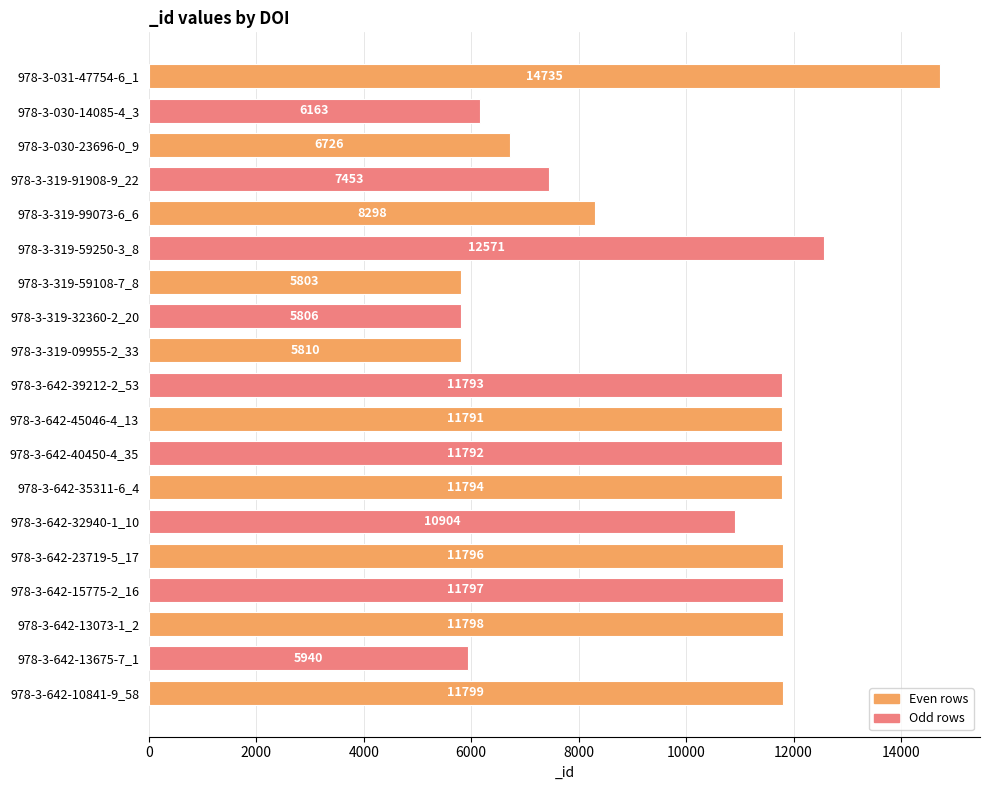

Which category has the highest value across all series?

978-3-031-47754-6_1